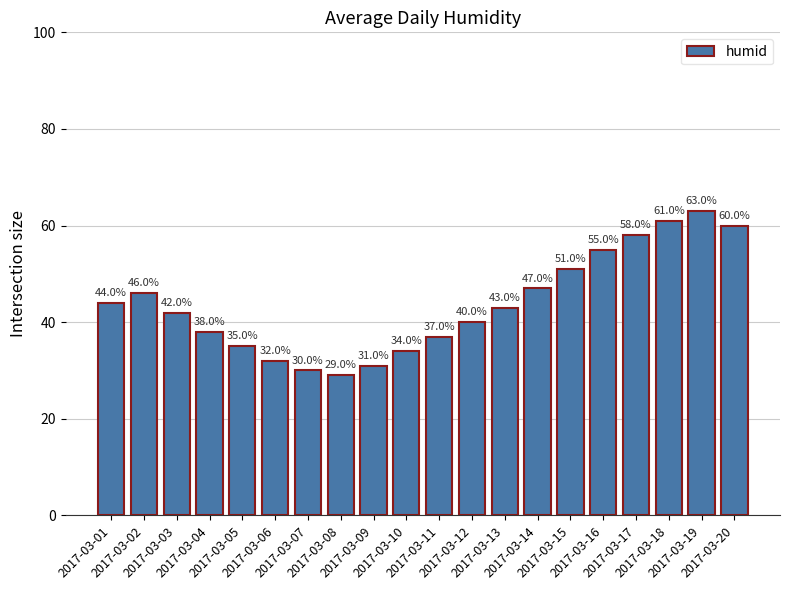

List the labels in order of value, largest first.

2017-03-19, 2017-03-18, 2017-03-20, 2017-03-17, 2017-03-16, 2017-03-15, 2017-03-14, 2017-03-02, 2017-03-01, 2017-03-13, 2017-03-03, 2017-03-12, 2017-03-04, 2017-03-11, 2017-03-05, 2017-03-10, 2017-03-06, 2017-03-09, 2017-03-07, 2017-03-08